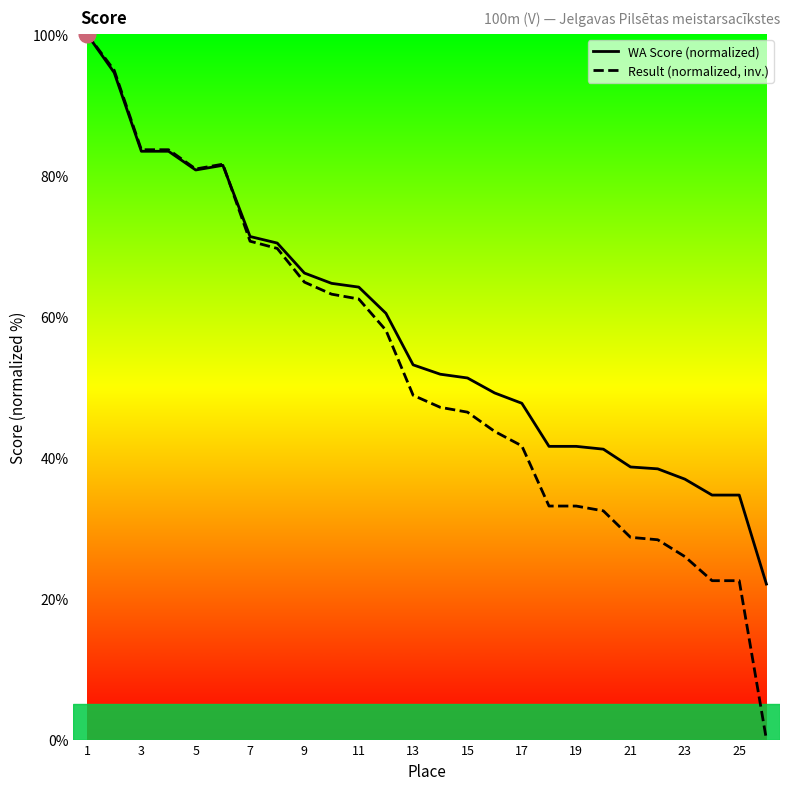

How many interior local valleys does the WA Score (normalized) series have?

1